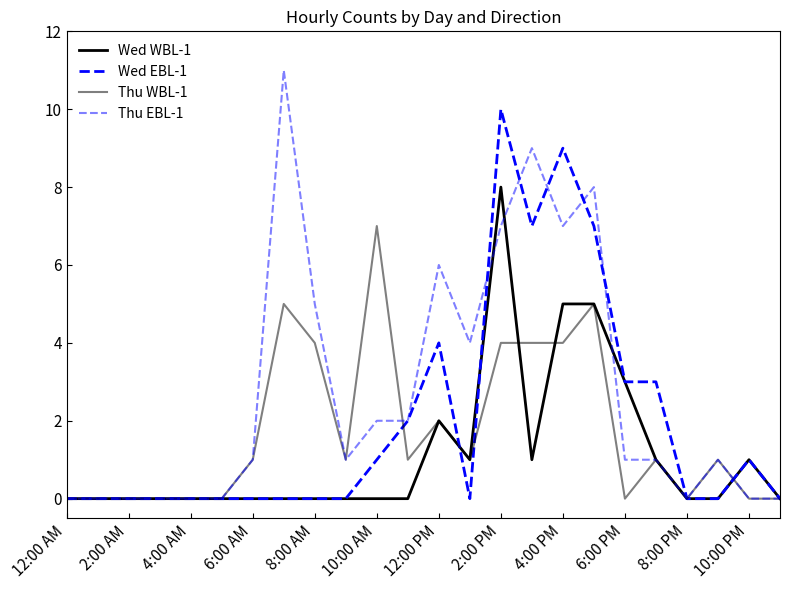

How many distinct data groups are displayed?

4